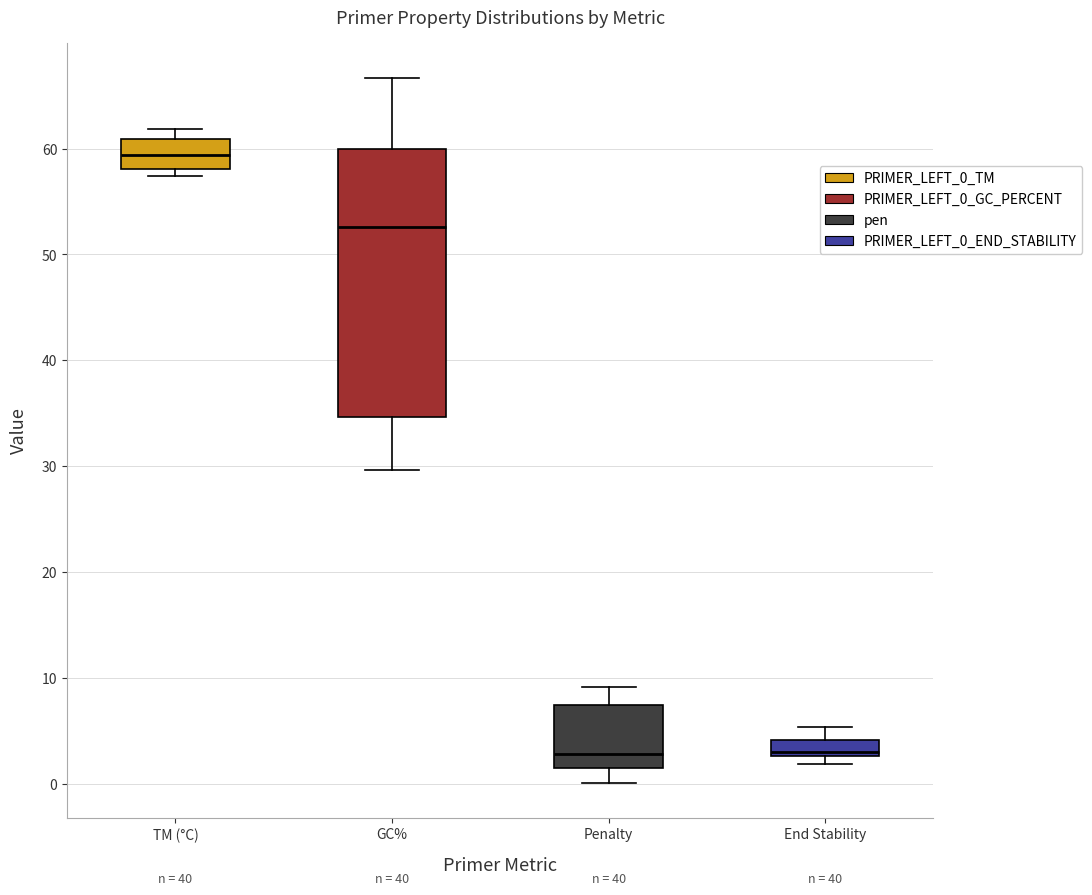

Comparing the boxes themselves (not the whiskers), which one is the tallest?

GC%